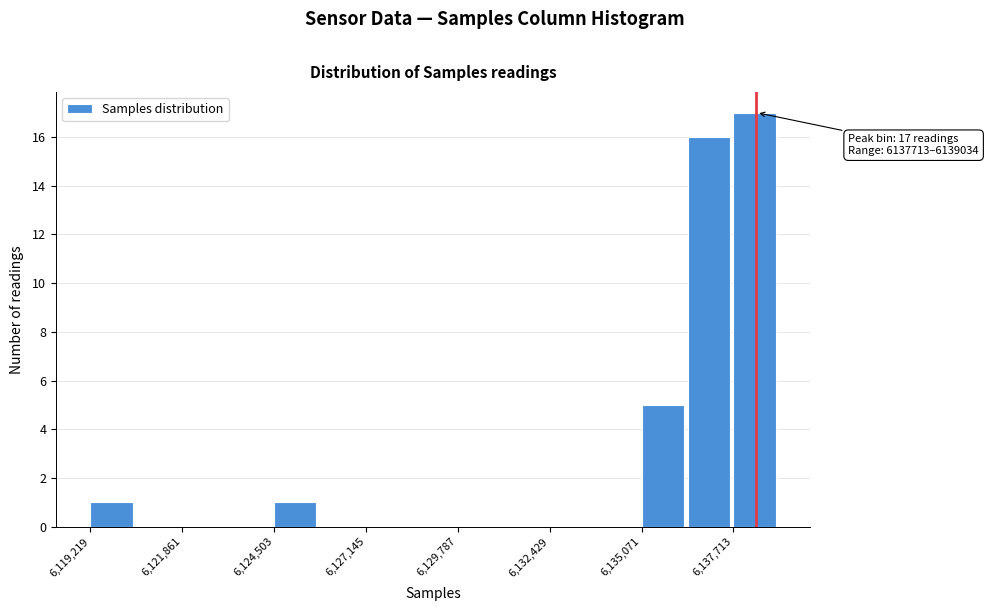

Around what value on the x-axis is the tallest bar? Give the approximate position of its centre, as read against the axis.

6138500